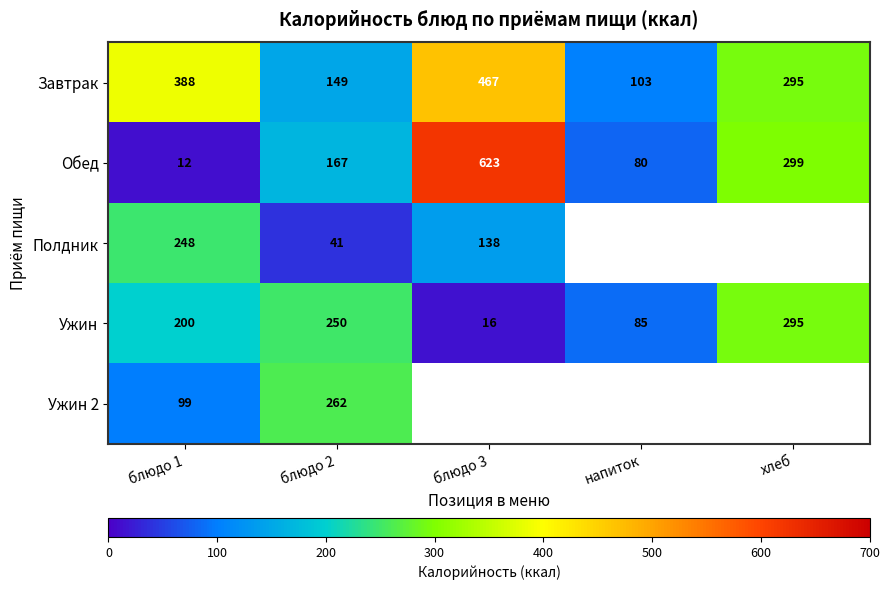

Where does the Завтрак series first go above 295?

блюдо 1